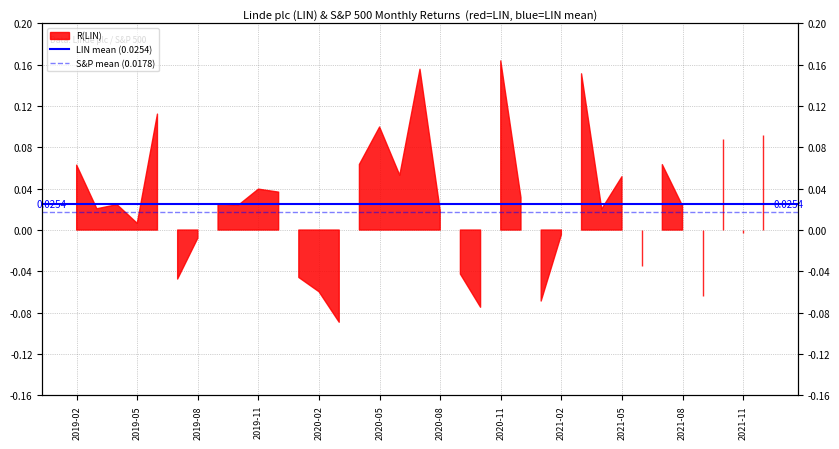

True or false: LIN mean (0.0254) has a value of 0.0 at 2019-02.

True